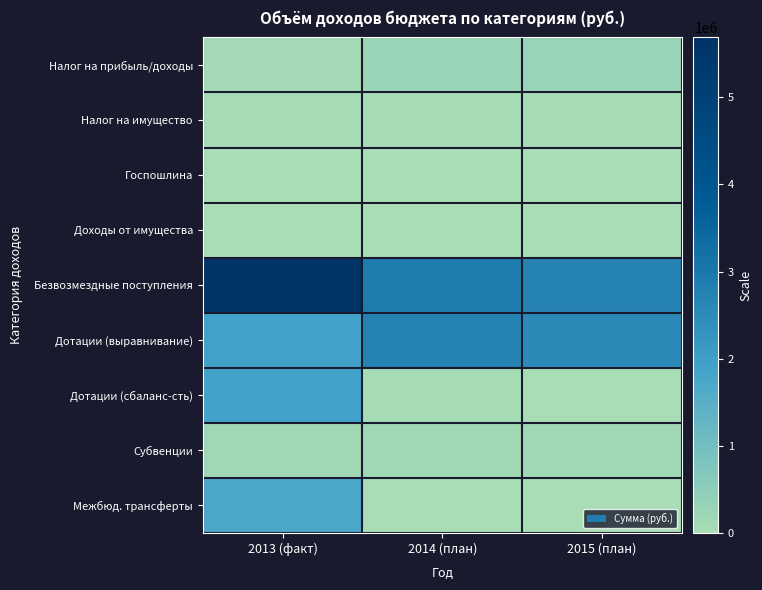

Reading left to right, list all the values displayed in this chart.

Налог на прибыль/доходы: 2013 (факт)=72600	2014 (план)=250000	2015 (план)=270000
Налог на имущество: 2013 (факт)=44000	2014 (план)=45000	2015 (план)=48000
Госпошлина: 2013 (факт)=3000	2014 (план)=3000	2015 (план)=3000
Доходы от имущества: 2013 (факт)=0	2014 (план)=2000	2015 (план)=2000
Безвозмездные поступления: 2013 (факт)=5688545	2014 (план)=2908866	2015 (план)=2692396
Дотации (выравнивание): 2013 (факт)=1923710	2014 (план)=2747240	2015 (план)=2536050
Дотации (сбаланс-сть): 2013 (факт)=1889500	2014 (план)=22380	2015 (план)=22200
Субвенции: 2013 (факт)=136640	2014 (план)=139246	2015 (план)=134146
Межбюд. трансферты: 2013 (факт)=1738695	2014 (план)=0	2015 (план)=0